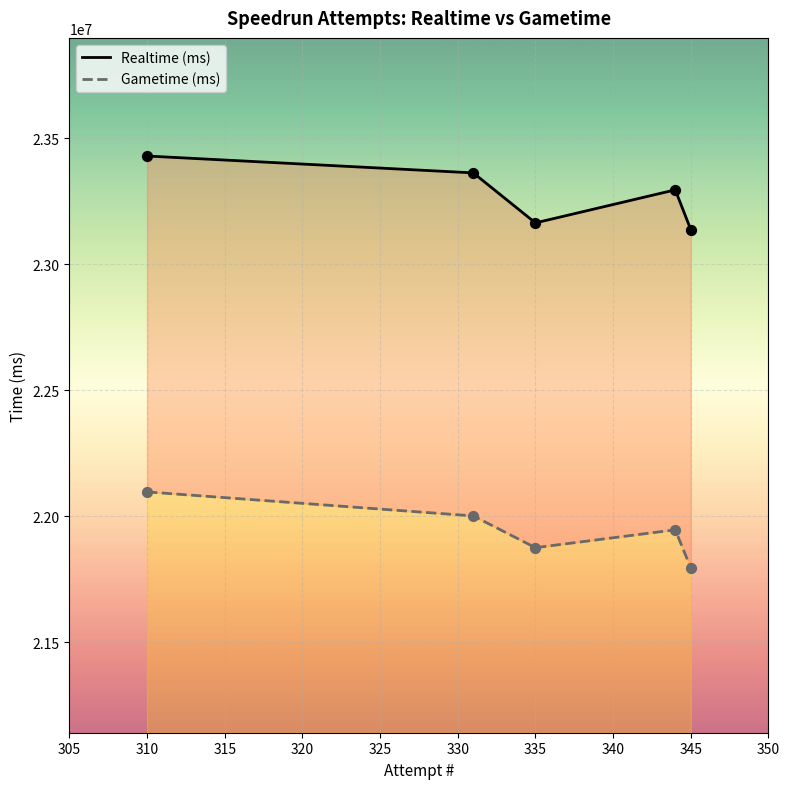

What are all the series names shown in the legend?

Realtime (ms), Gametime (ms)